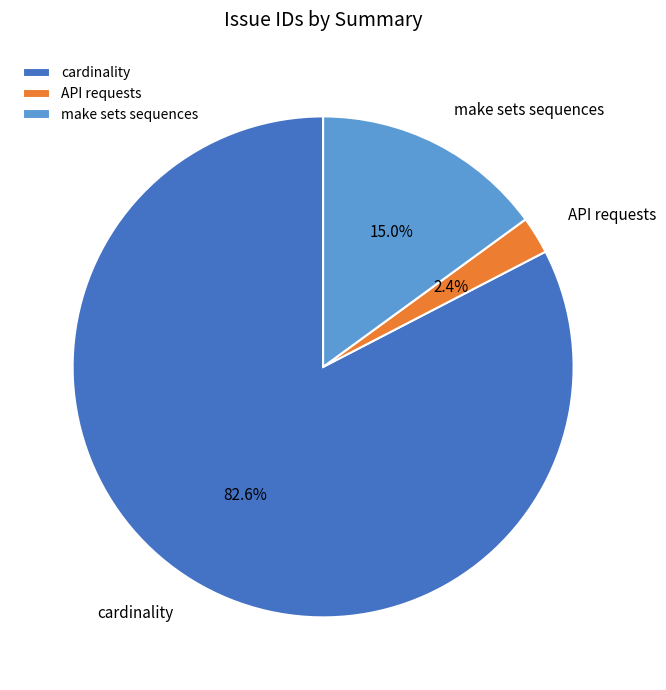

How many segments does this pie chart have?

3